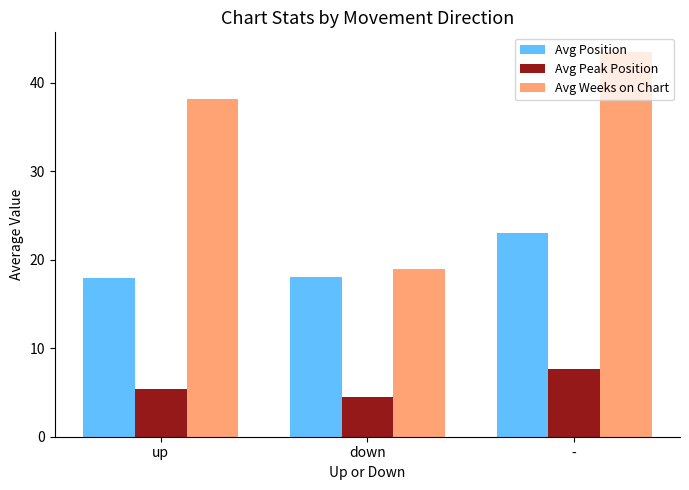

What is the minimum value shown in the chart?

4.5